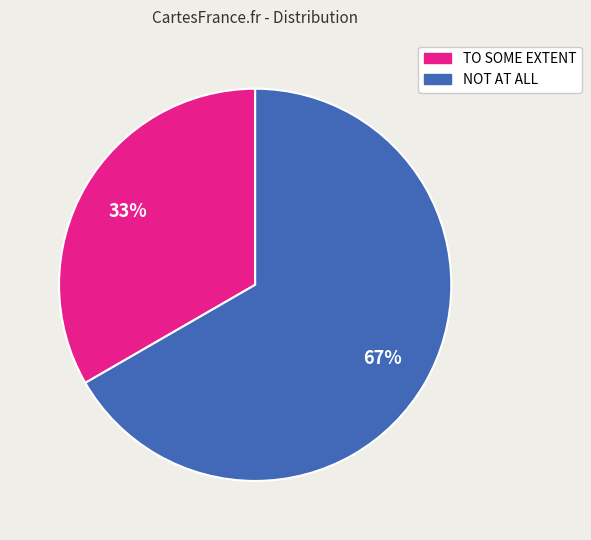

True or false: TO SOME EXTENT accounts for 33% of the total.

True